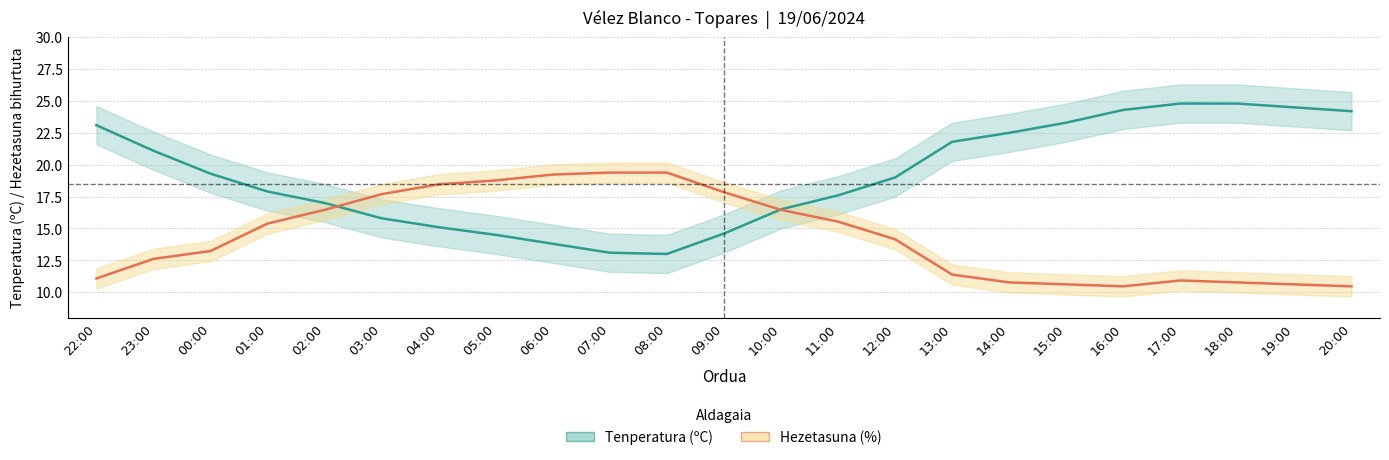

List the labels in order of Tenperatura (ºC) value, smallest first.

08:00, 07:00, 06:00, 05:00, 09:00, 04:00, 03:00, 10:00, 02:00, 11:00, 01:00, 12:00, 00:00, 23:00, 13:00, 14:00, 22:00, 15:00, 20:00, 16:00, 19:00, 17:00, 18:00